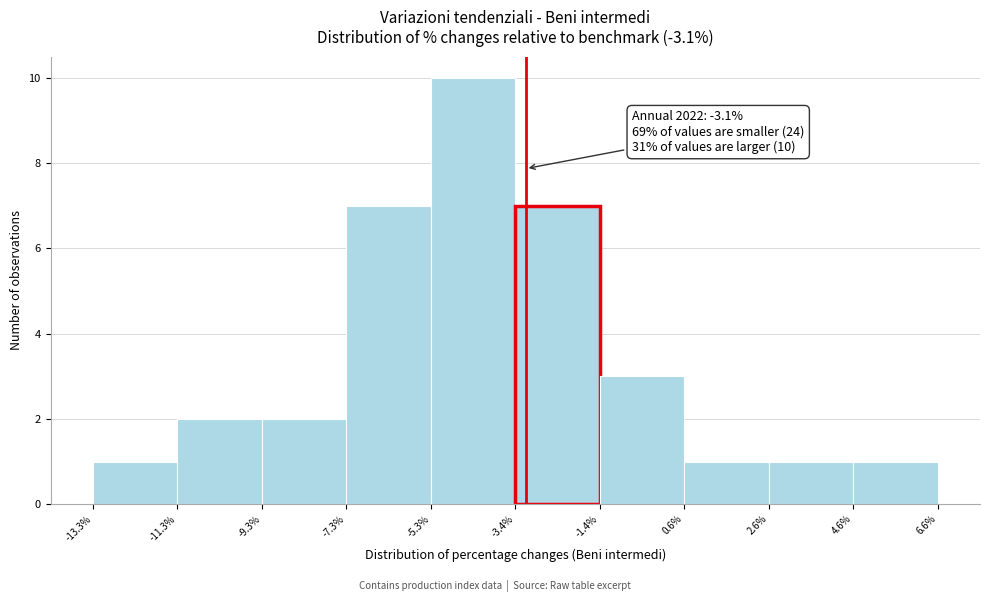

Which range on the x-axis has the tallest bar?

-5.3% to -3.4%